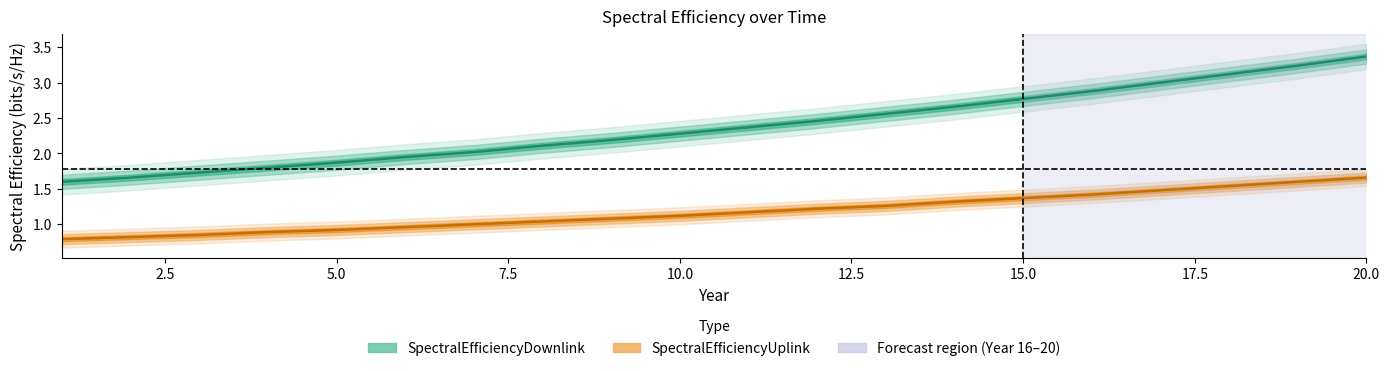

Reading left to right, transcribe all the data shown in this chart.

SpectralEfficiencyDownlink: 1=1.6	2=1.7	3=1.7	4=1.8	5=1.9	6=1.9	7=2.0	8=2.1	9=2.2	10=2.3	11=2.4	12=2.5	13=2.6	14=2.7	15=2.8	16=2.9	17=3.0	18=3.1	19=3.2	20=3.4
SpectralEfficiencyUplink: 1=0.8	2=0.8	3=0.8	4=0.9	5=0.9	6=1.0	7=1.0	8=1.0	9=1.1	10=1.1	11=1.2	12=1.2	13=1.3	14=1.3	15=1.4	16=1.4	17=1.5	18=1.5	19=1.6	20=1.7